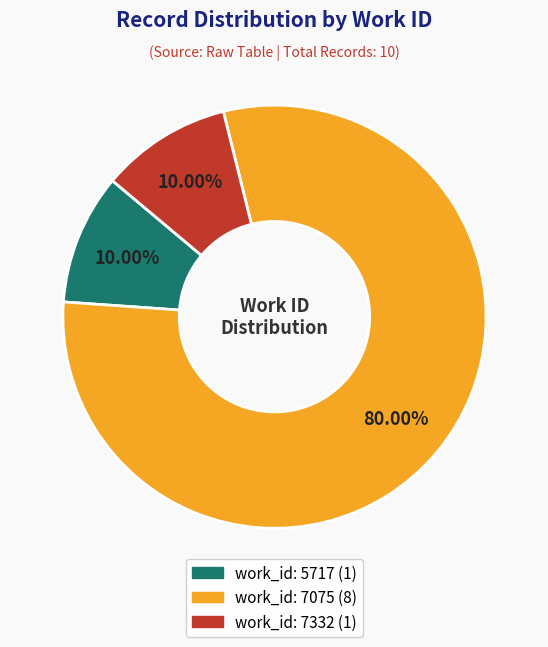

Does any single category account for the majority?

Yes